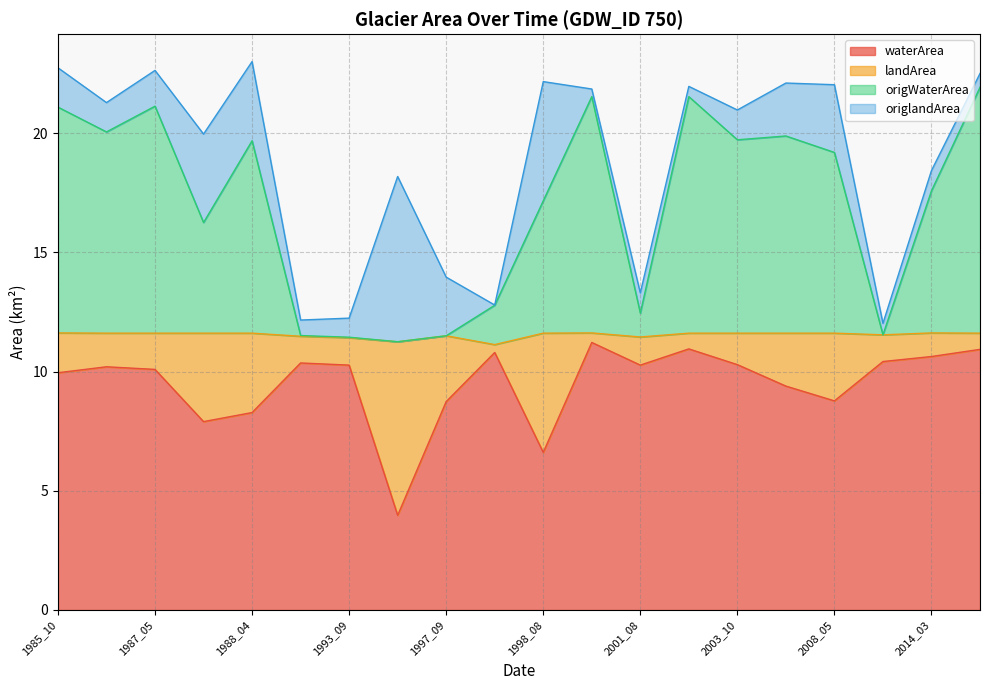

At how many categories does at least one series exceed 7?

19